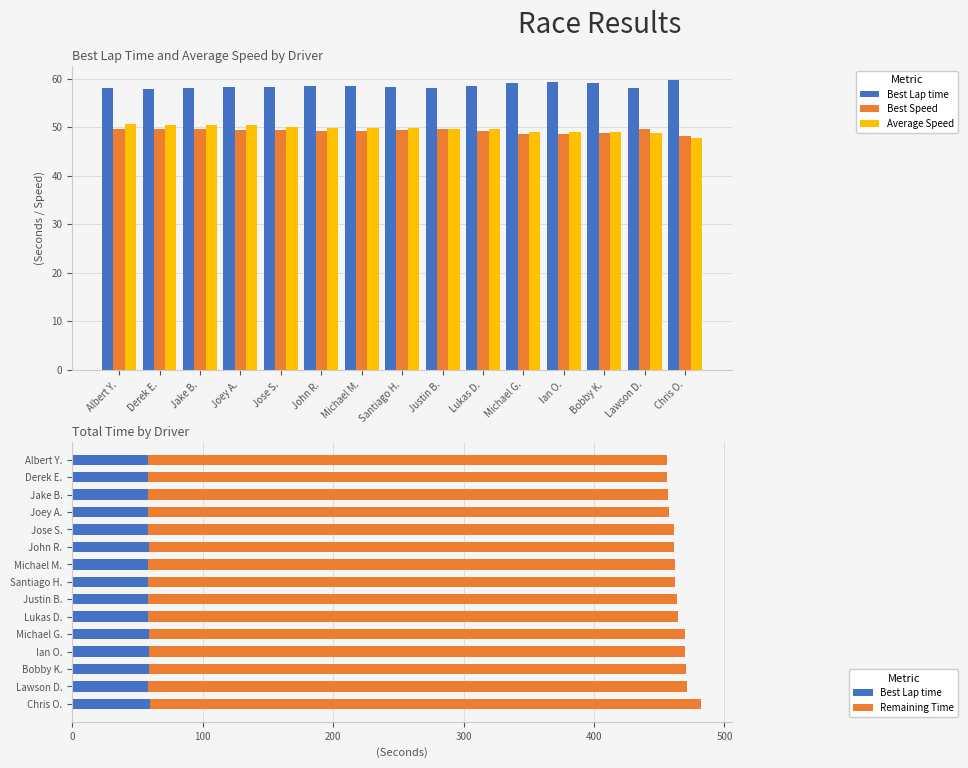

Is it true that Average Speed equals 50.5 at Jake B.?

True